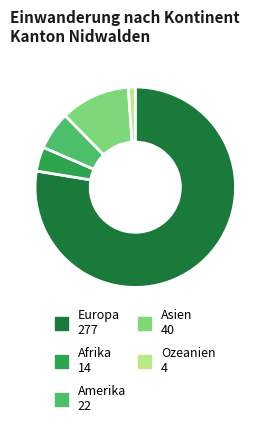

Is there a majority slice in this chart?

Yes